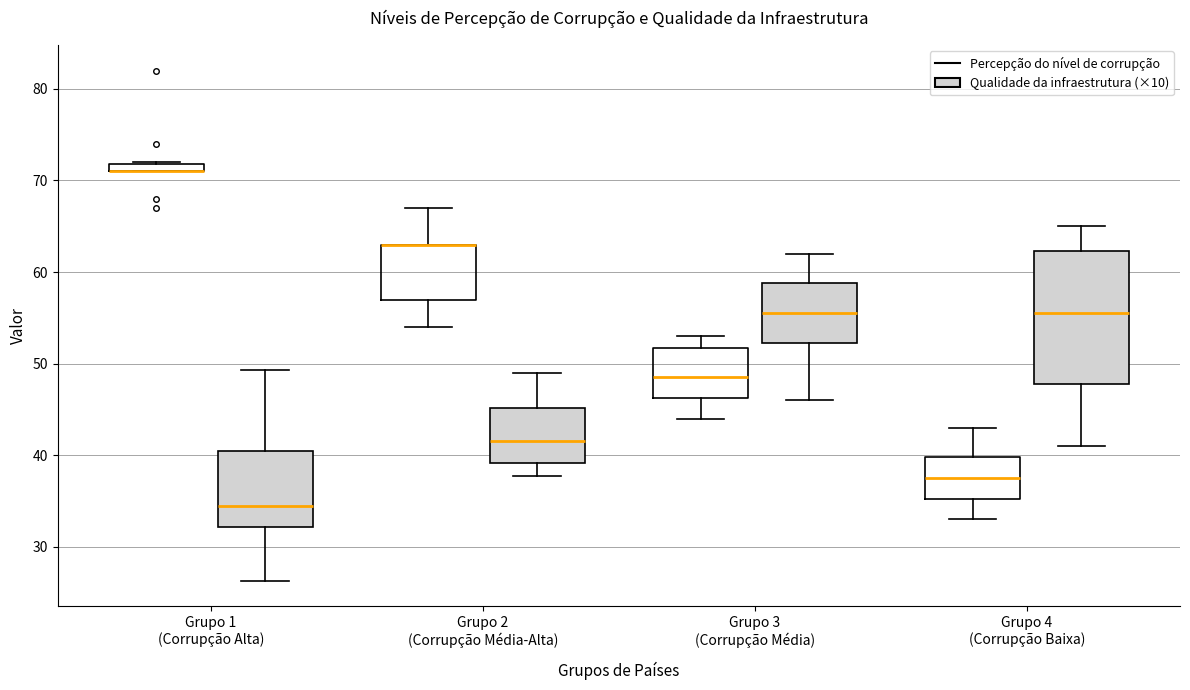

Where does the upper whisker of the box for Grupo 2 (Corrupção Média-Alta) (Qualidade da infraestrutura (×10)) end on the y-axis? The values are not printed on the chart, so give them approximately, as read against the axis.

49